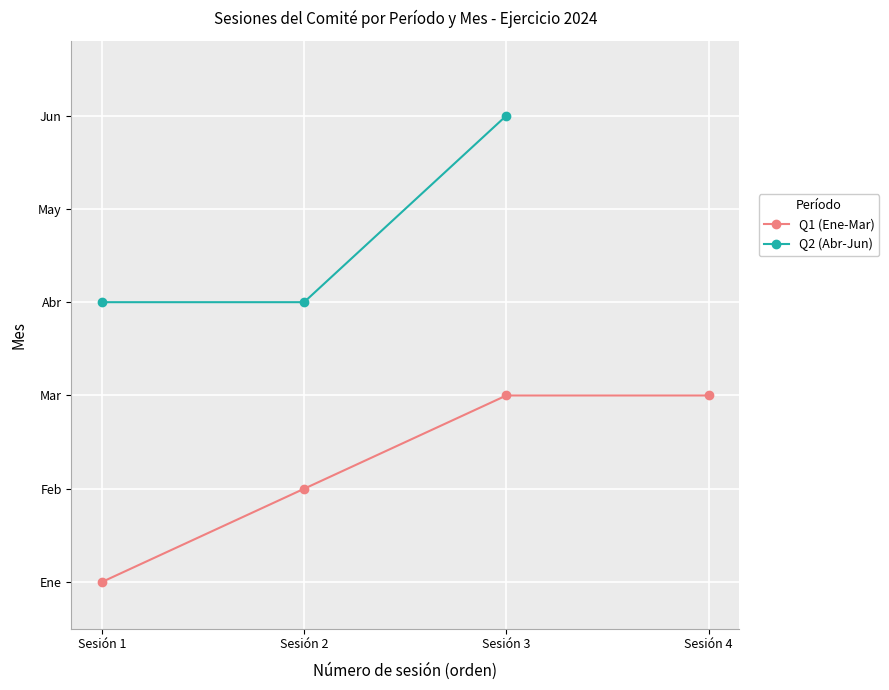

List the labels in order of value, largest first.

Sesión 3, Sesión 4, Sesión 2, Sesión 1